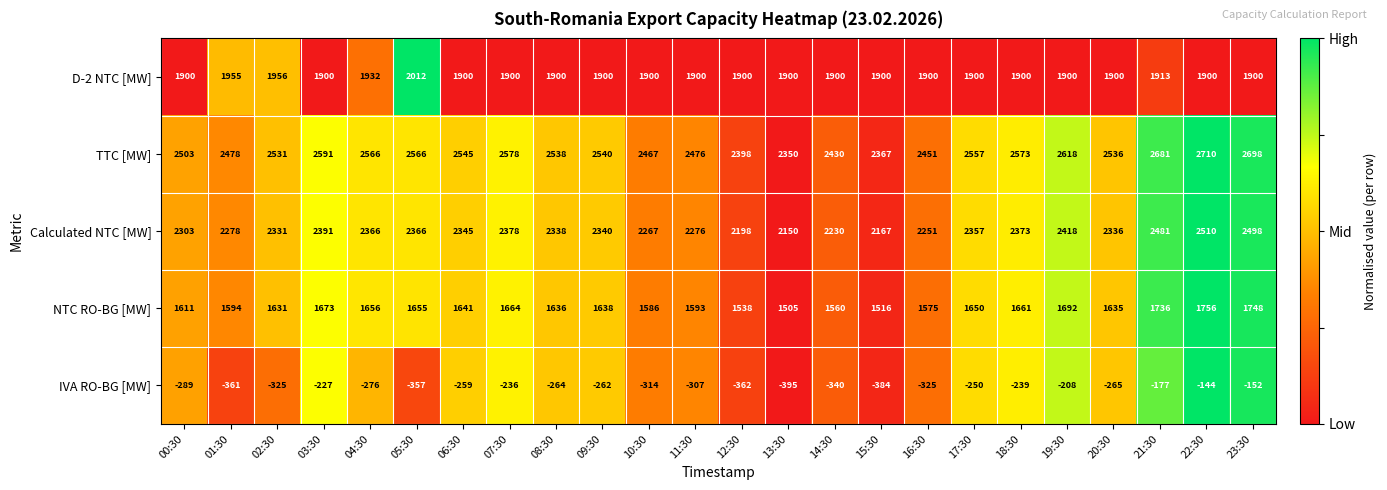

How many data points does each series have?

24